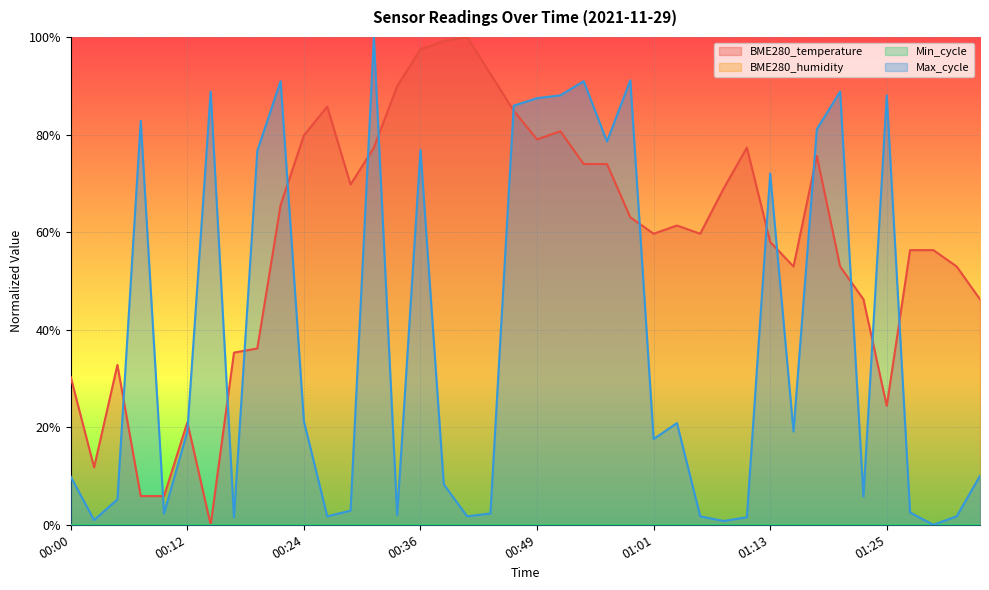

How many lines are shown in the chart?

2